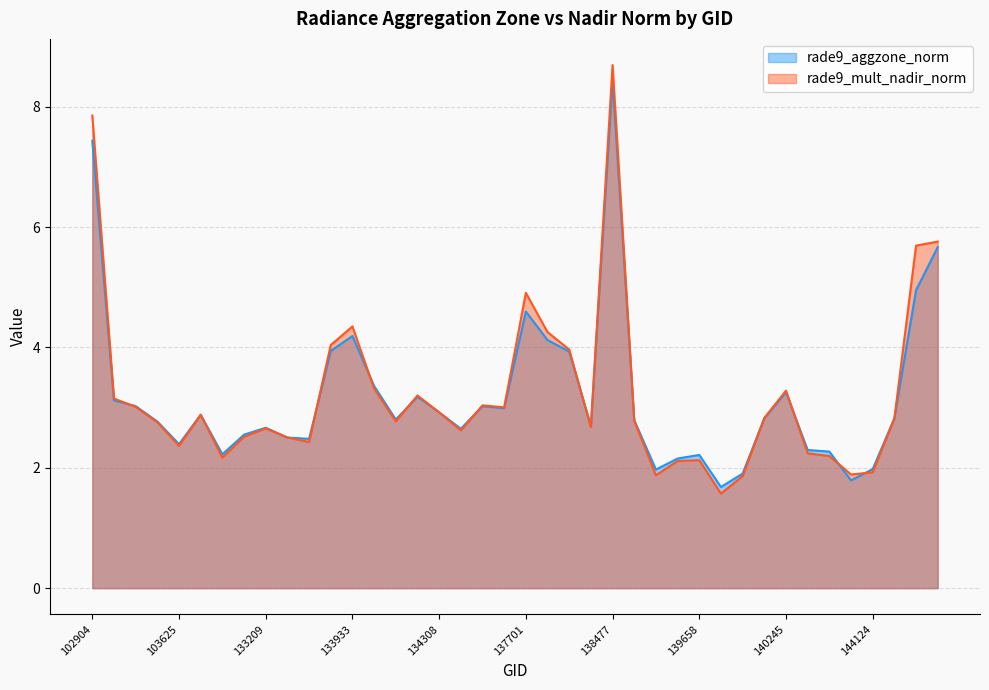

At which category does rade9_mult_nadir_norm reach its first local peak?

104104